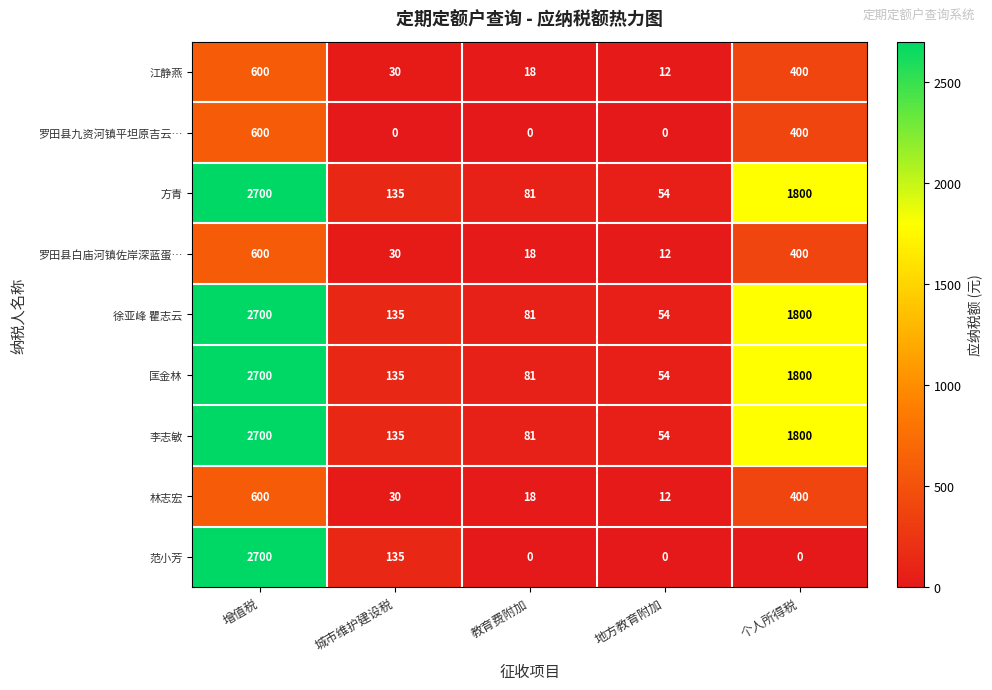

Which label corresponds to the largest value in the chart?

增值税